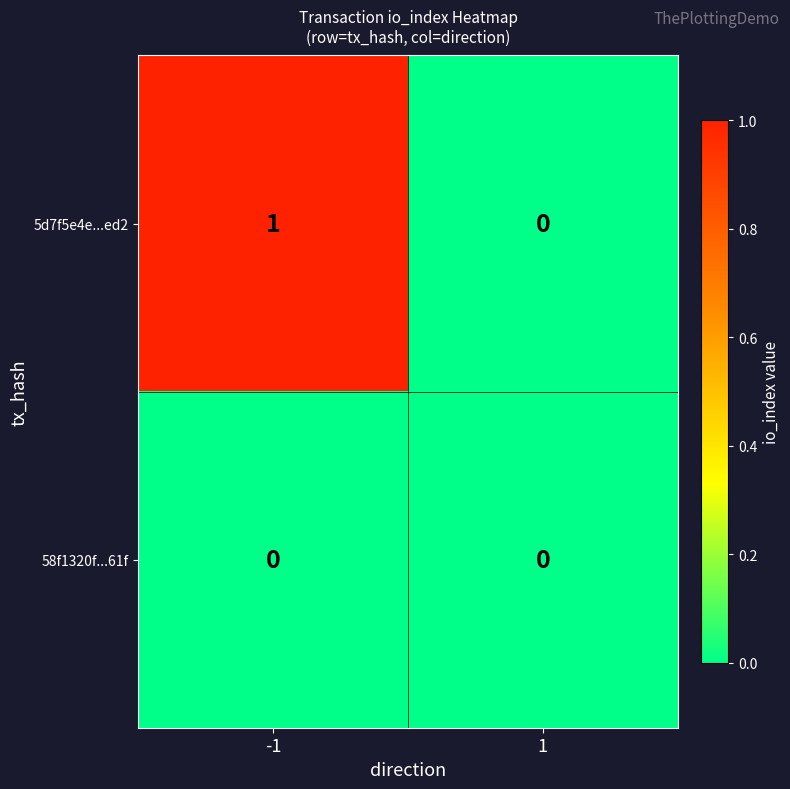

List the series in order of their peak value, highest first.

5d7f5e4e...ed2, 58f1320f...61f